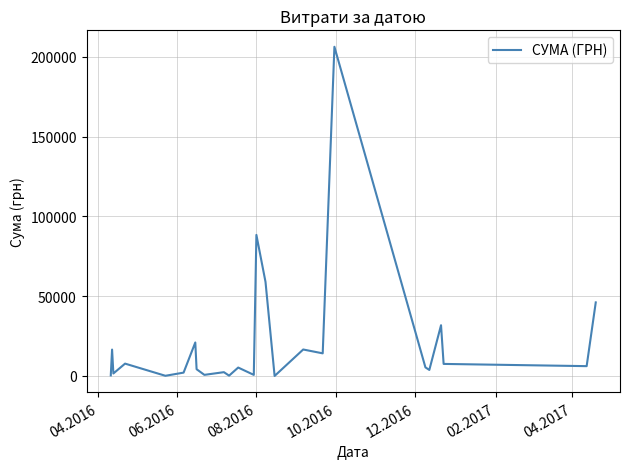

How many lines are shown in the chart?

1